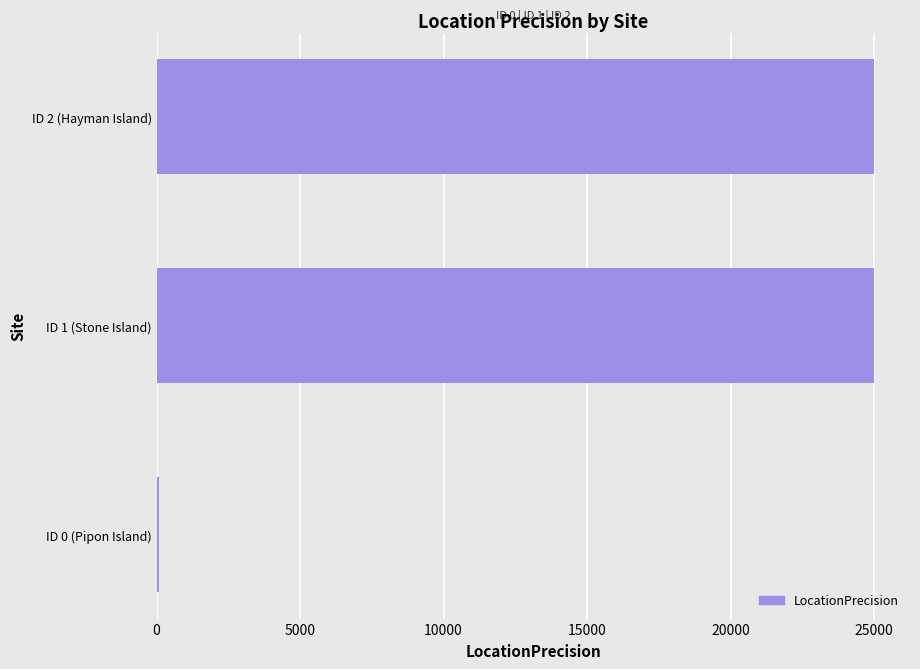

What is the ratio of the value at ID 1 (Stone Island) to the value at ID 2 (Hayman Island)?

1.0